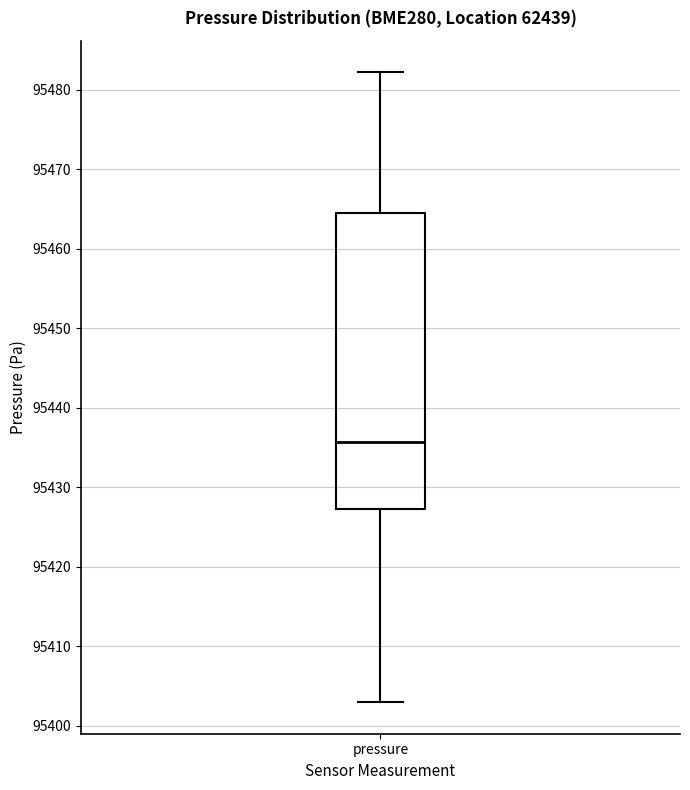

Transcribe this box plot: give where the median line is, the range the box spans, and where the two whiskers end, as read against the y-axis. The values are not printed on the chart, so give them approximately, as read against the axis.

median 95436, box 95427 to 95465, whiskers 95403 to 95482